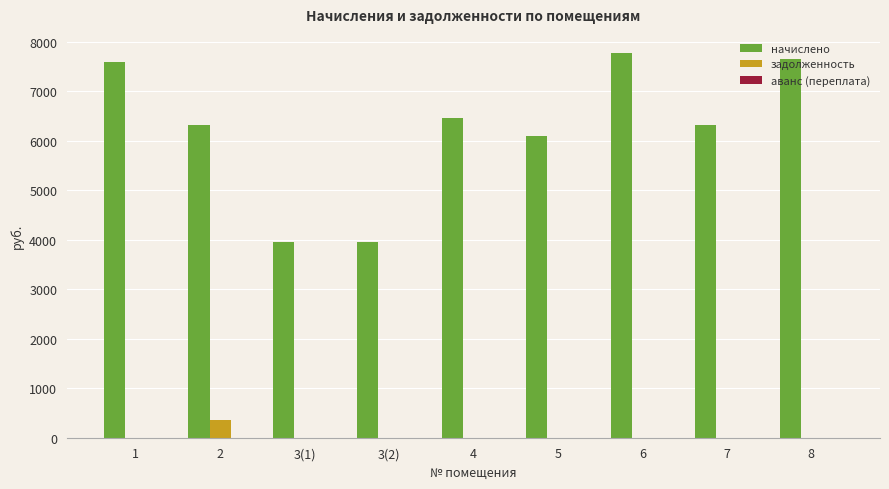

The value of задолженность at 3(2) is 0.0. True or false?

True